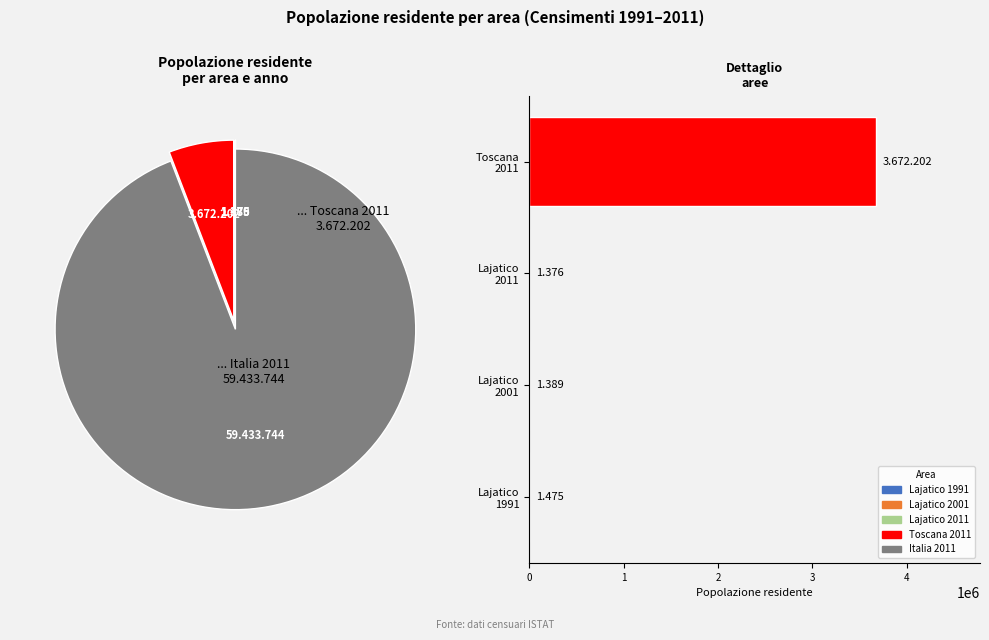

What is the change in value from Lajatico 1991 to Lajatico 2001?

-86